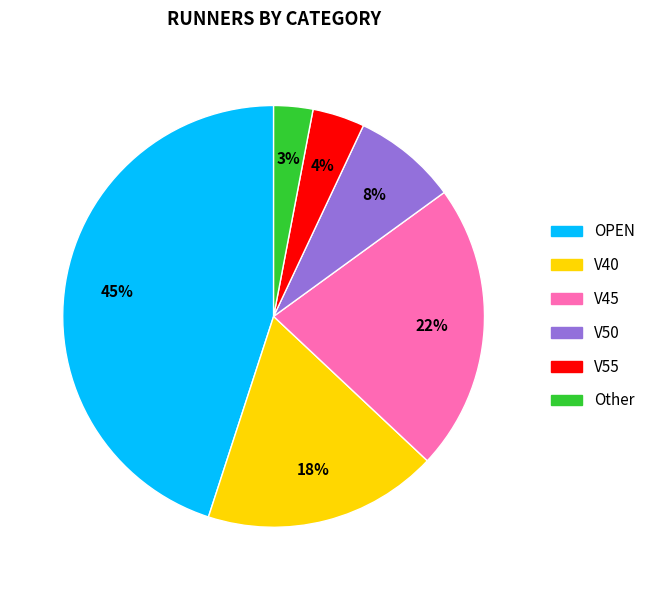

To the nearest percent, what is the difference between the V50 and Other slice percentages?

5%